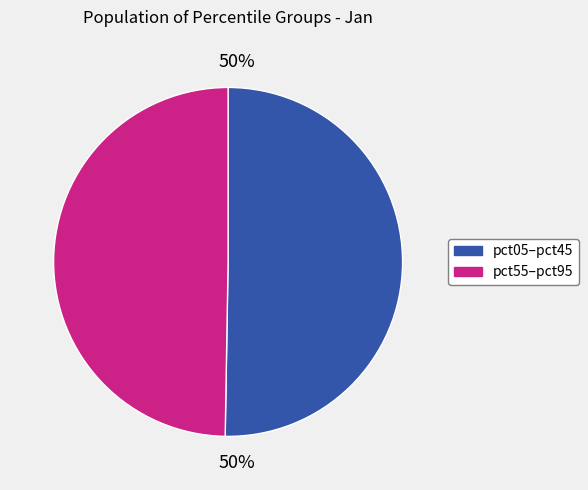

To the nearest percent, what is the average slice percentage?

50%